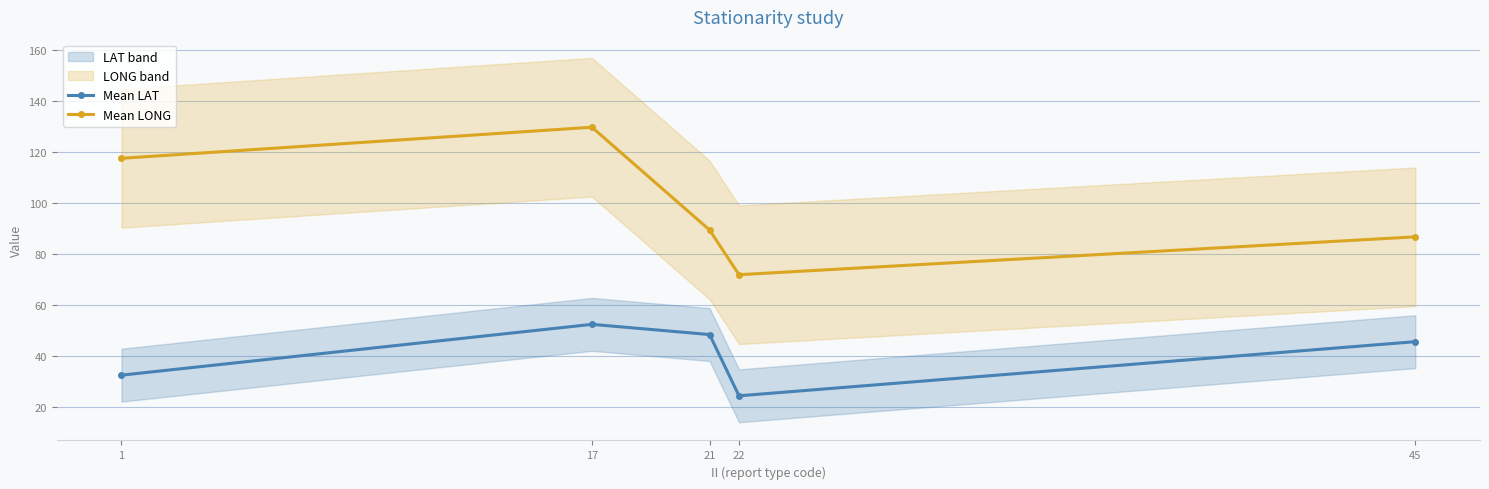

True or false: Mean LAT and Mean LONG intersect in this chart.

False